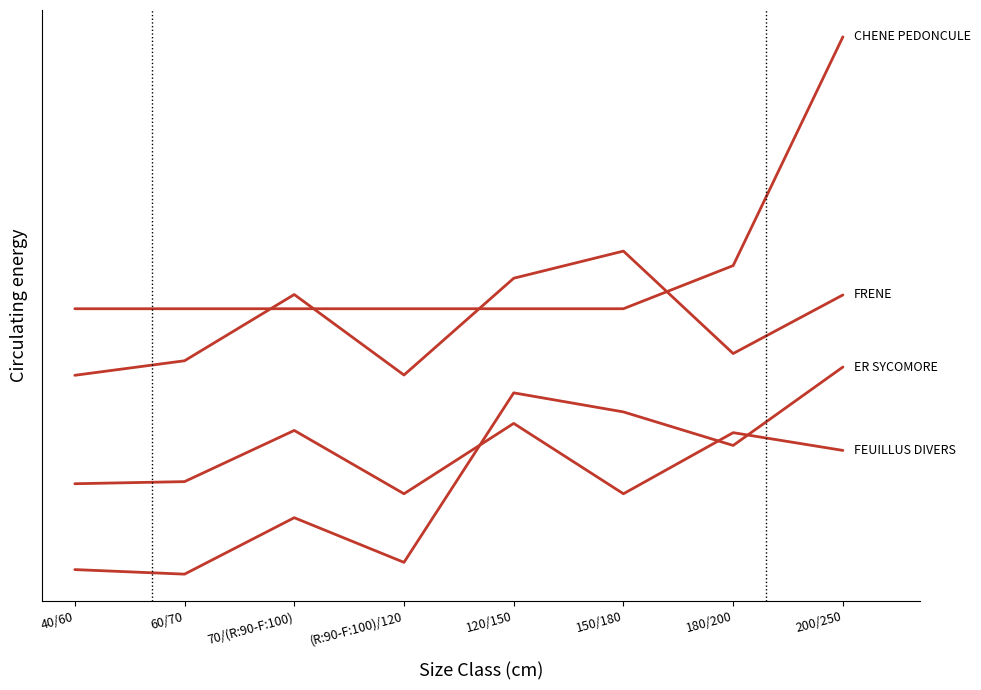

Is this an area chart (filled region under the line)?

No